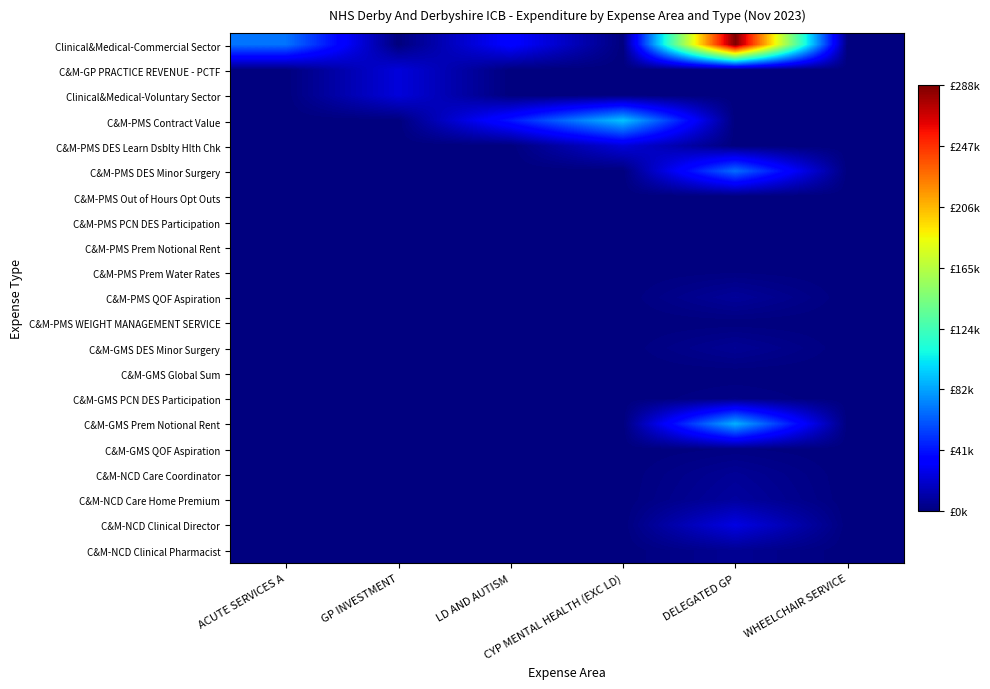

Reading left to right, extract all data points from this chart.

Clinical&Medical-Commercial Sector: ACUTE SERVICES A=0.2	GP INVESTMENT=0.0	LD AND AUTISM=0.1	CYP MENTAL HEALTH (EXC LD)=0.0	DELEGATED GP=1.0	WHEELCHAIR SERVICE=0.0
C&M-GP PRACTICE REVENUE - PCTF: ACUTE SERVICES A=0.0	GP INVESTMENT=0.1	LD AND AUTISM=0.0	CYP MENTAL HEALTH (EXC LD)=0.0	DELEGATED GP=0.0	WHEELCHAIR SERVICE=0.0
Clinical&Medical-Voluntary Sector: ACUTE SERVICES A=0.0	GP INVESTMENT=0.1	LD AND AUTISM=0.0	CYP MENTAL HEALTH (EXC LD)=0.0	DELEGATED GP=0.0	WHEELCHAIR SERVICE=0.0
C&M-PMS Contract Value: ACUTE SERVICES A=0.0	GP INVESTMENT=0.0	LD AND AUTISM=0.1	CYP MENTAL HEALTH (EXC LD)=0.3	DELEGATED GP=0.0	WHEELCHAIR SERVICE=0.0
C&M-PMS DES Learn Dsblty Hlth Chk: ACUTE SERVICES A=0.0	GP INVESTMENT=0.0	LD AND AUTISM=0.0	CYP MENTAL HEALTH (EXC LD)=0.1	DELEGATED GP=0.0	WHEELCHAIR SERVICE=0.0
C&M-PMS DES Minor Surgery: ACUTE SERVICES A=0.0	GP INVESTMENT=0.0	LD AND AUTISM=0.0	CYP MENTAL HEALTH (EXC LD)=0.0	DELEGATED GP=0.2	WHEELCHAIR SERVICE=0.0
C&M-PMS Out of Hours Opt Outs: ACUTE SERVICES A=0.0	GP INVESTMENT=0.0	LD AND AUTISM=0.0	CYP MENTAL HEALTH (EXC LD)=0.0	DELEGATED GP=0.0	WHEELCHAIR SERVICE=0.0
C&M-PMS PCN DES Participation: ACUTE SERVICES A=0.0	GP INVESTMENT=0.0	LD AND AUTISM=0.0	CYP MENTAL HEALTH (EXC LD)=0.0	DELEGATED GP=0.0	WHEELCHAIR SERVICE=0.0
C&M-PMS Prem Notional Rent: ACUTE SERVICES A=0.0	GP INVESTMENT=0.0	LD AND AUTISM=0.0	CYP MENTAL HEALTH (EXC LD)=0.0	DELEGATED GP=0.0	WHEELCHAIR SERVICE=0.0
C&M-PMS Prem Water Rates: ACUTE SERVICES A=0.0	GP INVESTMENT=0.0	LD AND AUTISM=0.0	CYP MENTAL HEALTH (EXC LD)=0.0	DELEGATED GP=0.0	WHEELCHAIR SERVICE=0.0
C&M-PMS QOF Aspiration: ACUTE SERVICES A=0.0	GP INVESTMENT=0.0	LD AND AUTISM=0.0	CYP MENTAL HEALTH (EXC LD)=0.0	DELEGATED GP=0.0	WHEELCHAIR SERVICE=0.0
C&M-PMS WEIGHT MANAGEMENT SERVICE: ACUTE SERVICES A=0.0	GP INVESTMENT=0.0	LD AND AUTISM=0.0	CYP MENTAL HEALTH (EXC LD)=0.0	DELEGATED GP=0.0	WHEELCHAIR SERVICE=0.0
C&M-GMS DES Minor Surgery: ACUTE SERVICES A=0.0	GP INVESTMENT=0.0	LD AND AUTISM=0.0	CYP MENTAL HEALTH (EXC LD)=0.0	DELEGATED GP=0.0	WHEELCHAIR SERVICE=0.0
C&M-GMS Global Sum: ACUTE SERVICES A=0.0	GP INVESTMENT=0.0	LD AND AUTISM=0.0	CYP MENTAL HEALTH (EXC LD)=0.0	DELEGATED GP=0.0	WHEELCHAIR SERVICE=0.0
C&M-GMS PCN DES Participation: ACUTE SERVICES A=0.0	GP INVESTMENT=0.0	LD AND AUTISM=0.0	CYP MENTAL HEALTH (EXC LD)=0.0	DELEGATED GP=0.0	WHEELCHAIR SERVICE=0.0
C&M-GMS Prem Notional Rent: ACUTE SERVICES A=0.0	GP INVESTMENT=0.0	LD AND AUTISM=0.0	CYP MENTAL HEALTH (EXC LD)=0.0	DELEGATED GP=0.3	WHEELCHAIR SERVICE=0.0
C&M-GMS QOF Aspiration: ACUTE SERVICES A=0.0	GP INVESTMENT=0.0	LD AND AUTISM=0.0	CYP MENTAL HEALTH (EXC LD)=0.0	DELEGATED GP=0.0	WHEELCHAIR SERVICE=0.0
C&M-NCD Care Coordinator: ACUTE SERVICES A=0.0	GP INVESTMENT=0.0	LD AND AUTISM=0.0	CYP MENTAL HEALTH (EXC LD)=0.0	DELEGATED GP=0.0	WHEELCHAIR SERVICE=0.0
C&M-NCD Care Home Premium: ACUTE SERVICES A=0.0	GP INVESTMENT=0.0	LD AND AUTISM=0.0	CYP MENTAL HEALTH (EXC LD)=0.0	DELEGATED GP=0.0	WHEELCHAIR SERVICE=0.0
C&M-NCD Clinical Director: ACUTE SERVICES A=0.0	GP INVESTMENT=0.0	LD AND AUTISM=0.0	CYP MENTAL HEALTH (EXC LD)=0.0	DELEGATED GP=0.1	WHEELCHAIR SERVICE=0.0
C&M-NCD Clinical Pharmacist: ACUTE SERVICES A=0.0	GP INVESTMENT=0.0	LD AND AUTISM=0.0	CYP MENTAL HEALTH (EXC LD)=0.0	DELEGATED GP=0.0	WHEELCHAIR SERVICE=0.0